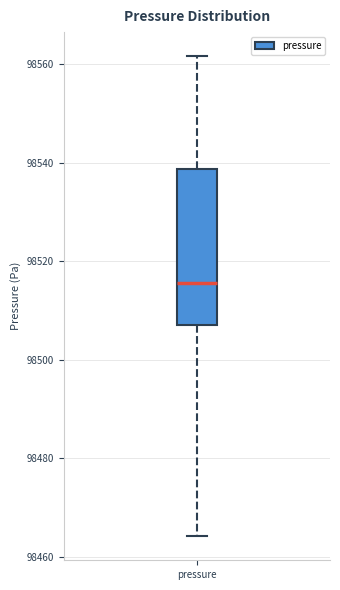

Read this box plot against the y-axis: the position of the median line, the range covered by the box, and the ends of both whiskers. The values are not printed on the chart, so give them approximately, as read against the axis.

median 98516, box 98508 to 98538, whiskers 98464 to 98562